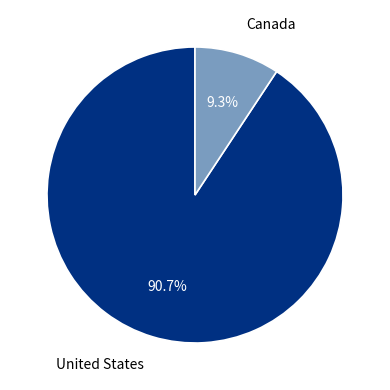

Is there any slice that represents more than half of the pie?

Yes